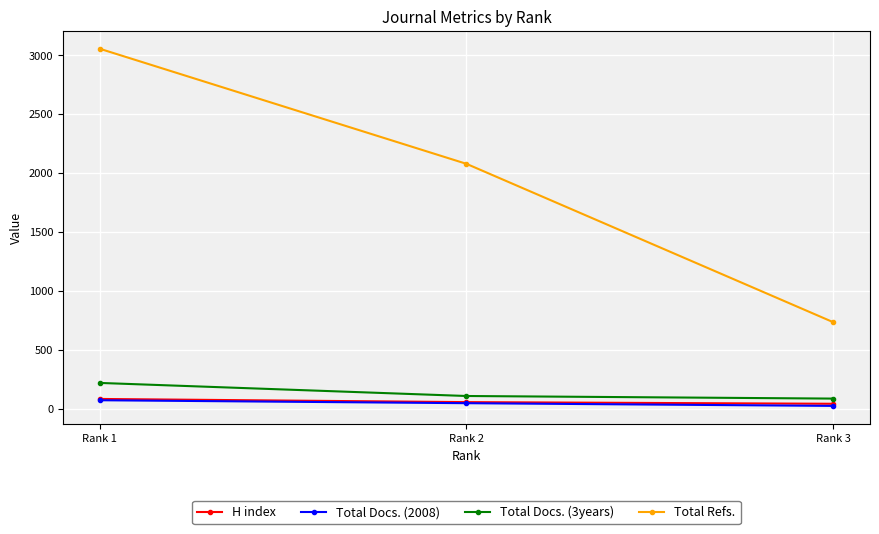

What is the difference between the highest and lowest values at Rank 1?

2983